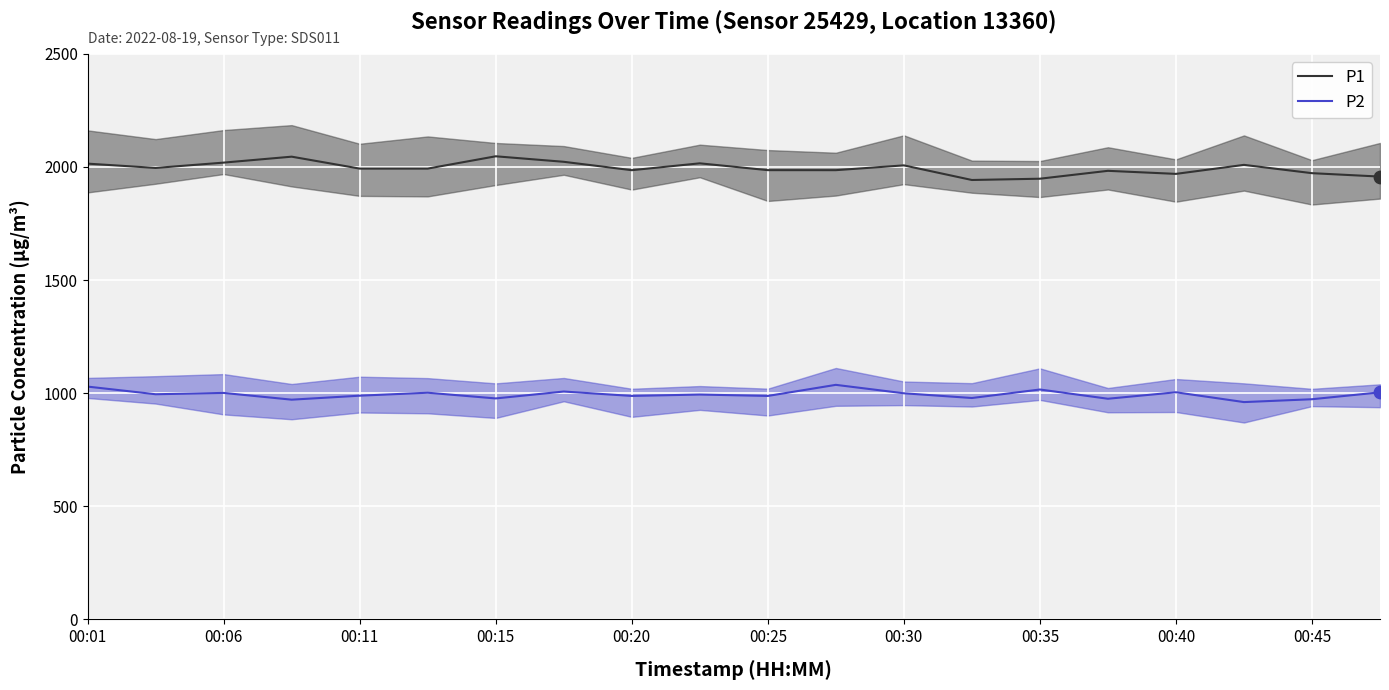

Which series contains the lowest Y value?

P2